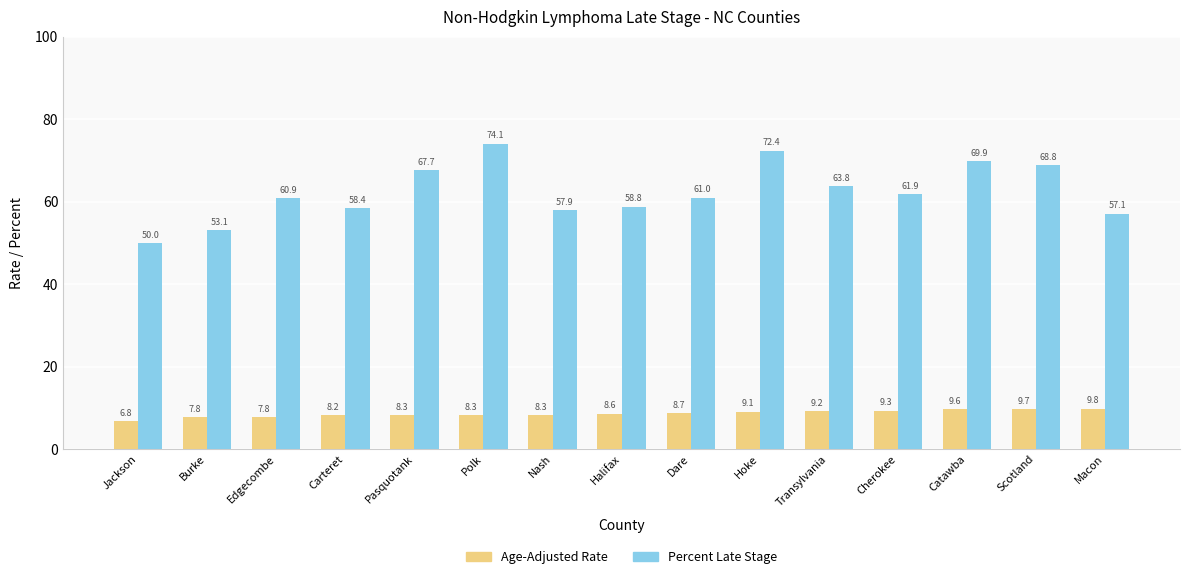

Reading right to left, extract all data points from this chart.

Age-Adjusted Rate: 9.8	9.7	9.6	9.3	9.2	9.1	8.7	8.6	8.3	8.3	8.3	8.2	7.8	7.8	6.8
Percent Late Stage: 57.1	68.8	69.9	61.9	63.8	72.4	61.0	58.8	57.9	74.1	67.7	58.4	60.9	53.1	50.0